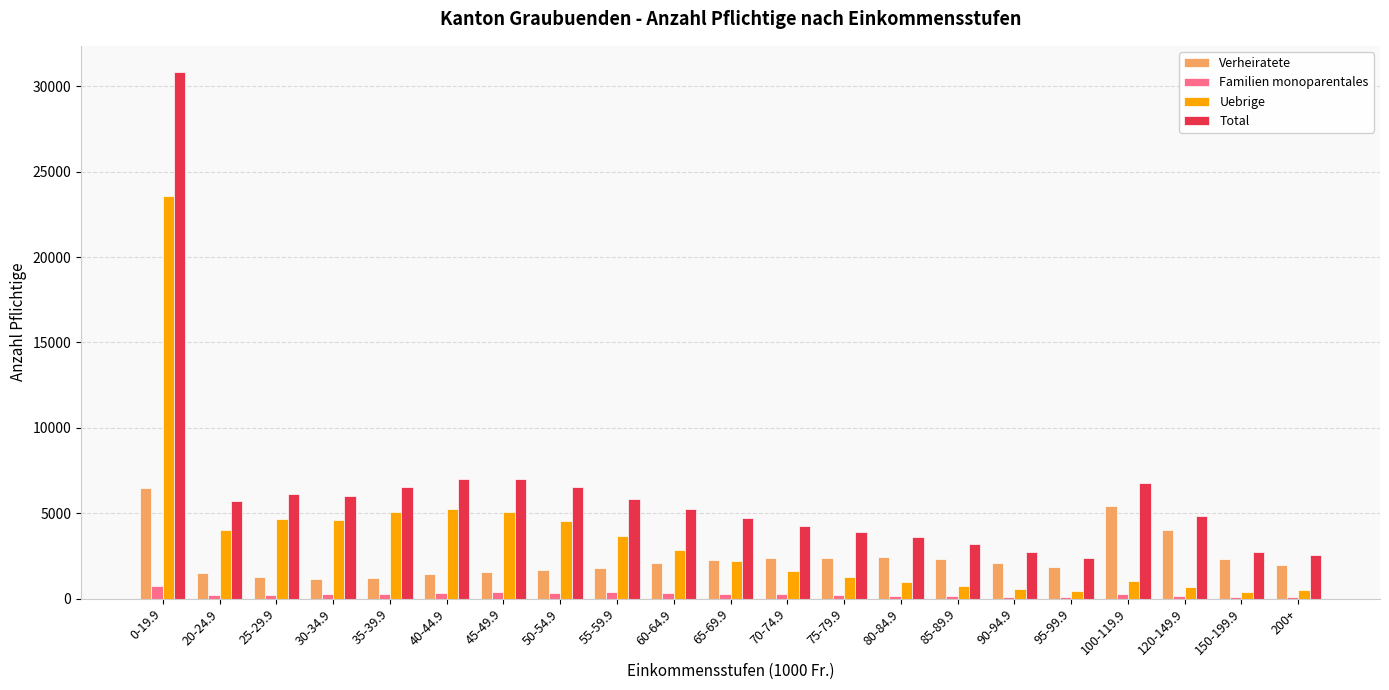

Count the number of categories in the chart.

21